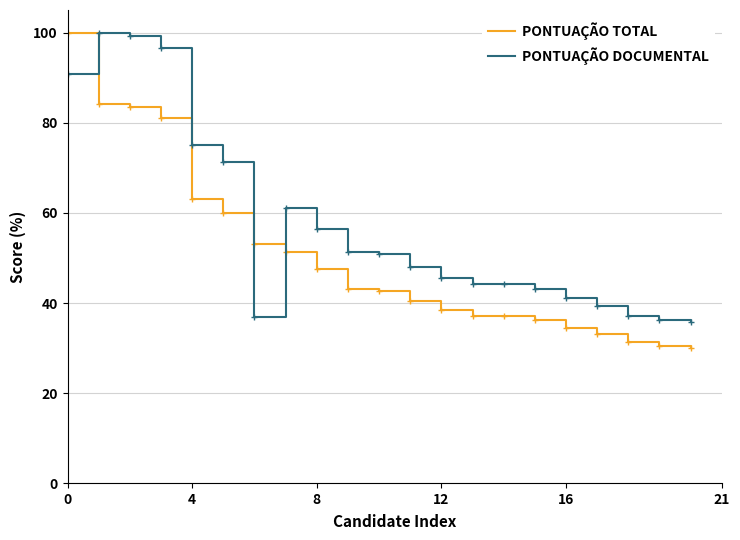

Which series has the largest range (max minus min)?

PONTUAÇÃO TOTAL